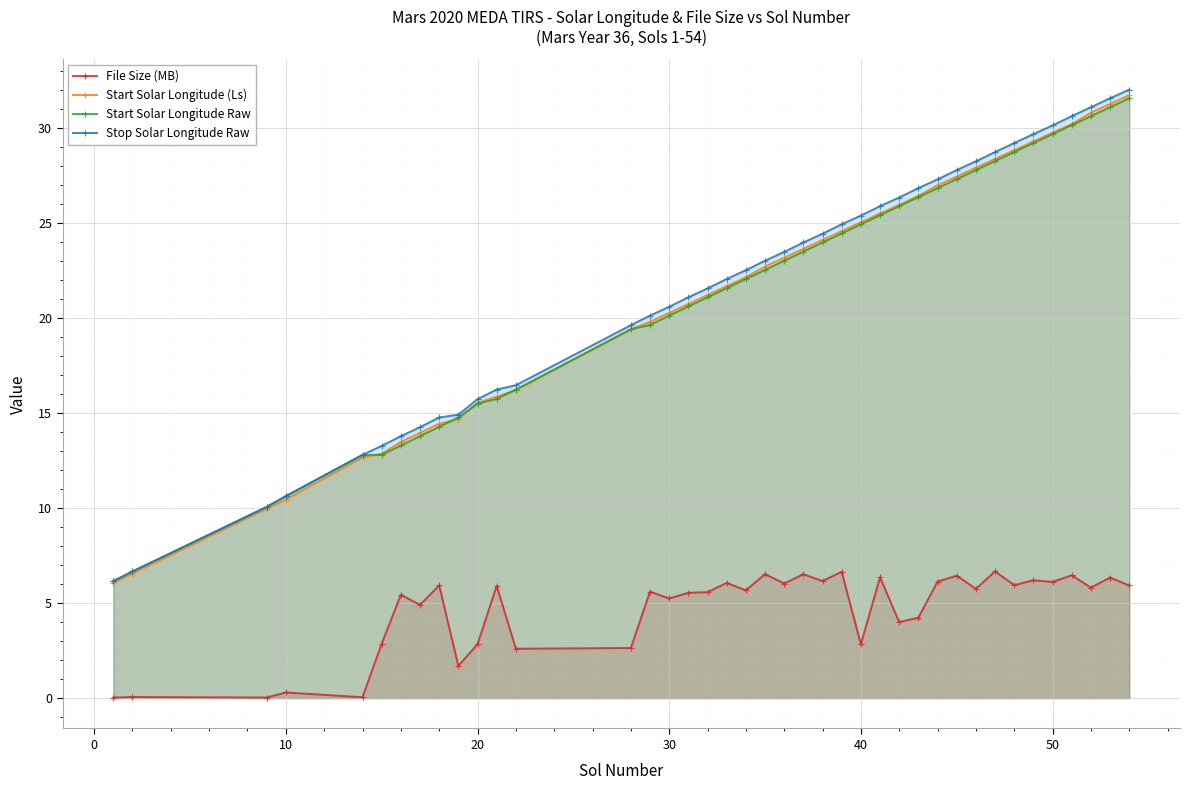

Reading left to right, extract all data points from this chart.

File Size (MB): 0.0	0.1	0.0	0.3	0.0	2.9	5.4	4.9	5.9	1.7	2.8	5.9	2.6	2.6	5.6	5.2	5.5	5.6	6.1	5.7	6.5	6.0	6.5	6.2	6.6	2.8	6.4	4.0	4.2	6.1	6.4	5.7	6.7	5.9	6.2	6.1	6.5	5.8	6.3	5.9
Start Solar Longitude (Ls): 6.1	6.5	10.0	10.4	12.7	12.8	13.5	13.9	14.4	14.7	15.5	15.9	16.2	19.4	19.8	20.3	20.7	21.2	21.7	22.1	22.7	23.2	23.6	24.1	24.6	25.0	25.5	25.9	26.4	27.0	27.4	27.9	28.4	28.8	29.3	29.7	30.2	30.8	31.2	31.7
Start Solar Longitude Raw: 6.2	6.7	10.1	10.6	12.8	12.8	13.3	13.8	14.3	14.8	15.5	15.7	16.2	19.4	19.6	20.1	20.6	21.1	21.6	22.0	22.5	23.0	23.5	24.0	24.4	24.9	25.4	25.9	26.3	26.8	27.3	27.8	28.2	28.7	29.2	29.7	30.1	30.6	31.1	31.5
Stop Solar Longitude Raw: 6.2	6.7	10.1	10.6	12.8	13.3	13.8	14.2	14.8	14.9	15.7	16.2	16.5	19.6	20.1	20.6	21.1	21.5	22.0	22.5	23.0	23.5	24.0	24.4	24.9	25.4	25.9	26.3	26.8	27.3	27.8	28.2	28.7	29.2	29.7	30.1	30.6	31.1	31.5	32.0